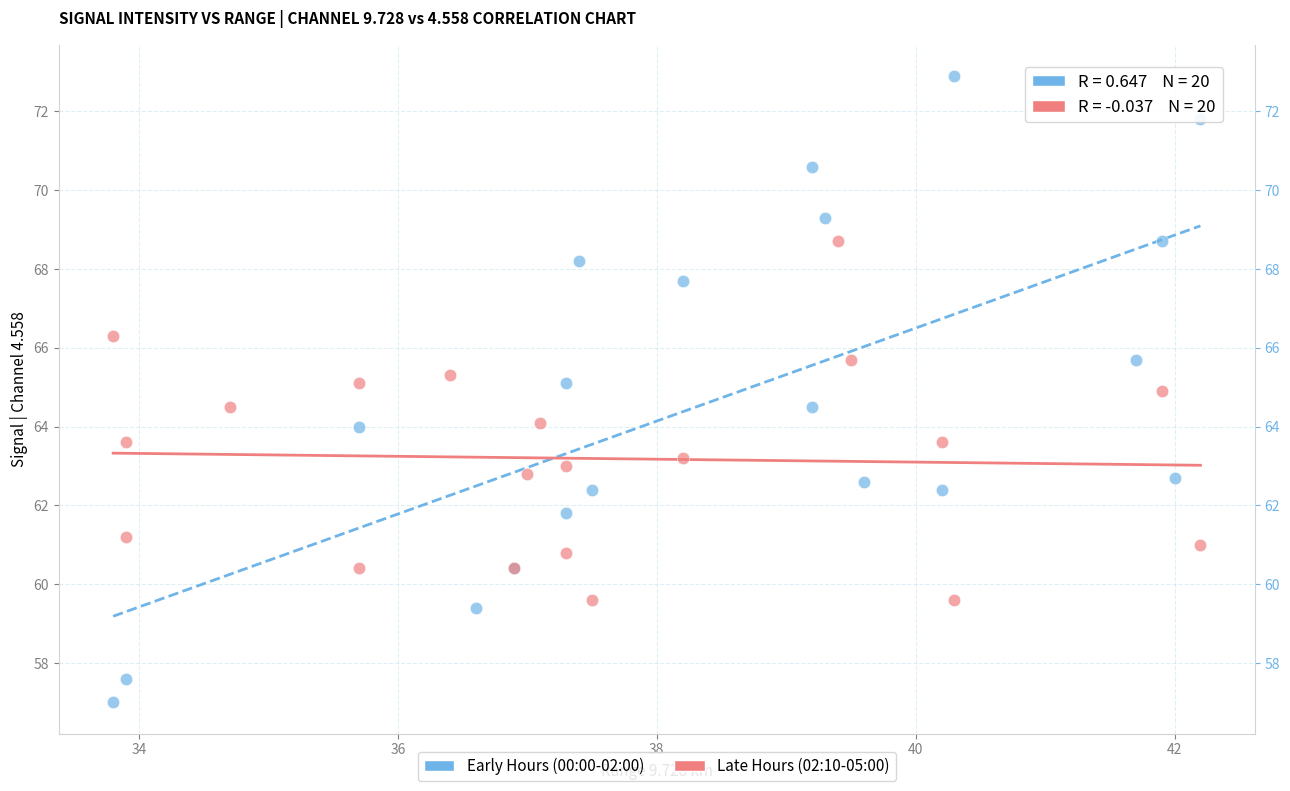

Which series has the largest Y range (max minus min)?

Early Hours (00:00-02:00)